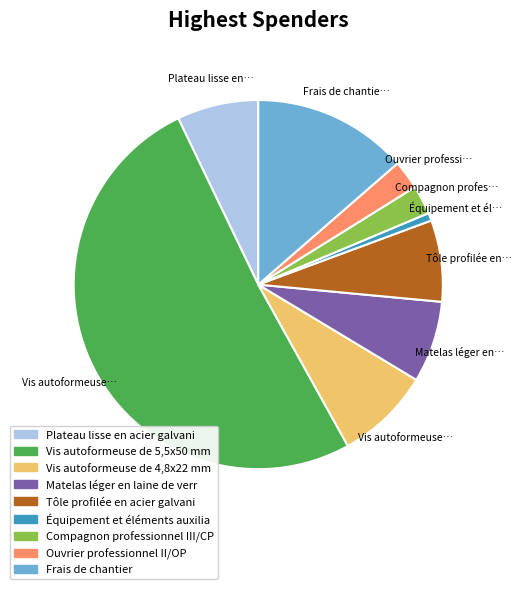

Is there a majority slice in this chart?

Yes